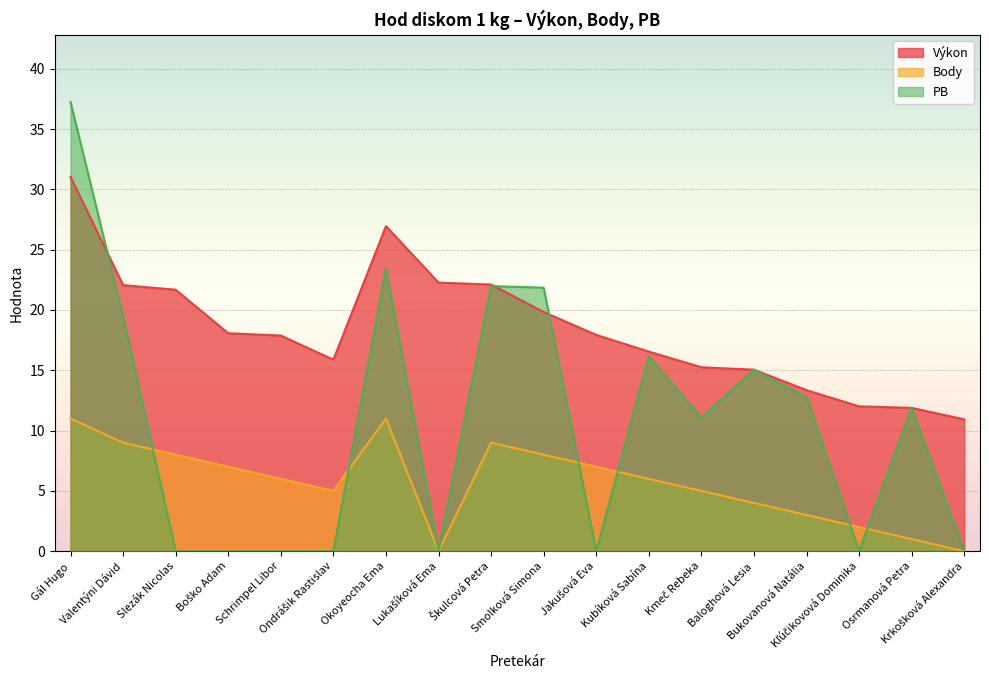

Is the value of PB at Gál Hugo greater than the value of Výkon at Osrmanová Petra?

Yes